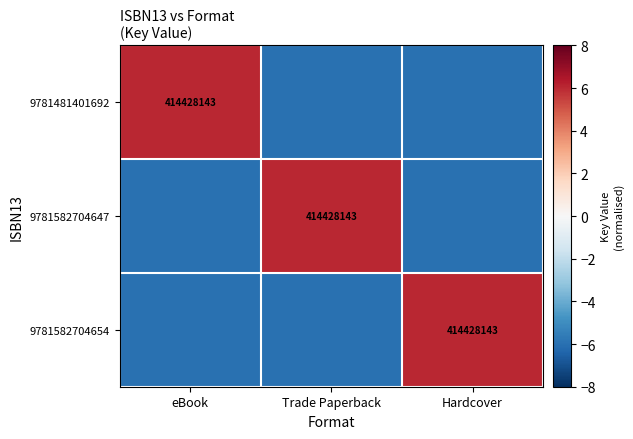

What is the difference between the highest and lowest values at eBook?

12